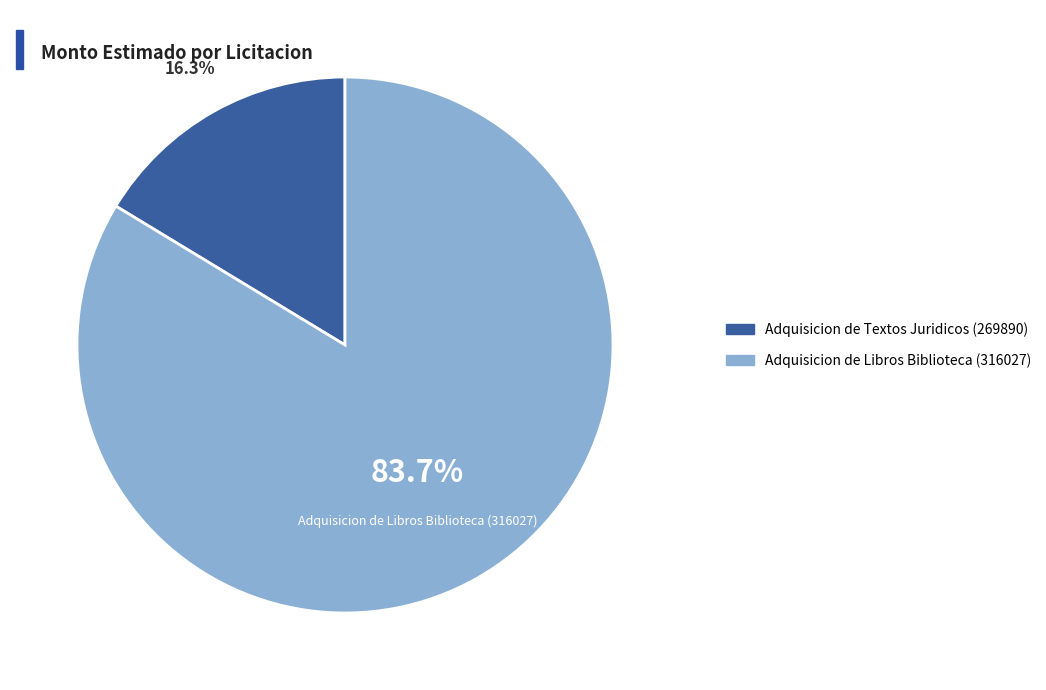

What is the largest slice in the pie chart?

Adquisicion de Libros Biblioteca (316027)